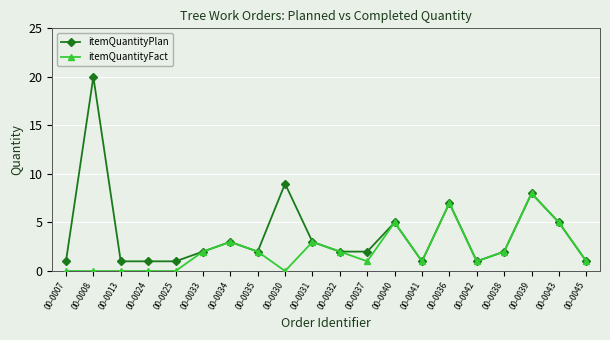

Is the value of itemQuantityFact at 00-0034 greater than the value of itemQuantityPlan at 00-0032?

Yes